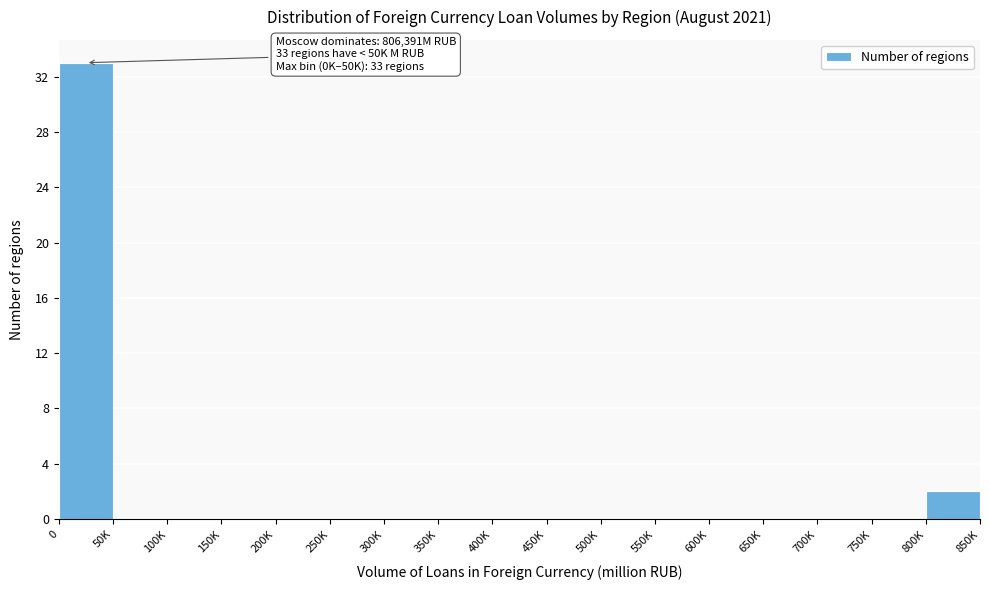

Reading left to right, transcribe all the data shown in this chart.

0=33	50K=0	100K=0	150K=0	200K=0	250K=0	300K=0	350K=0	400K=0	450K=0	500K=0	550K=0	600K=0	650K=0	700K=0	750K=0	800K=2